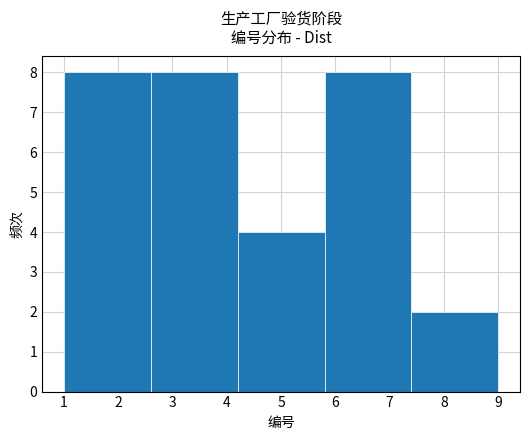

Reading left to right, list every bar in this chart as the range it spans on the x-axis followed by its height. The values are not printed on the chart, so give them approximately, as read against the axis.

1.0 to 2.6: 8
2.6 to 4.2: 8
4.2 to 5.8: 4
5.8 to 7.4: 8
7.4 to 9.0: 2